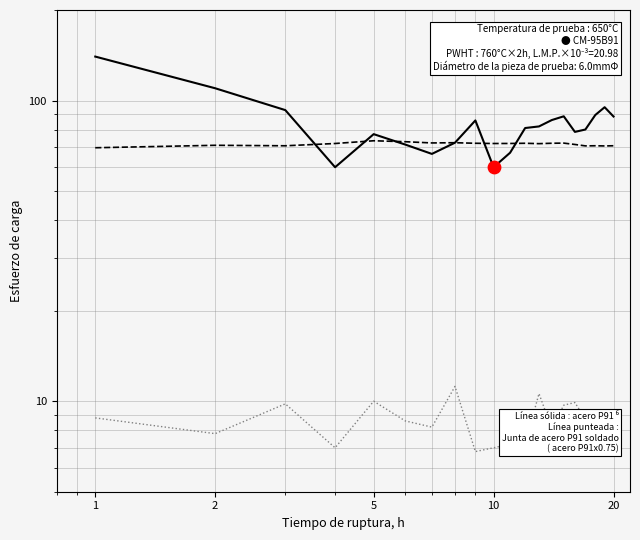

At which category is the sum across all series the highest?

1